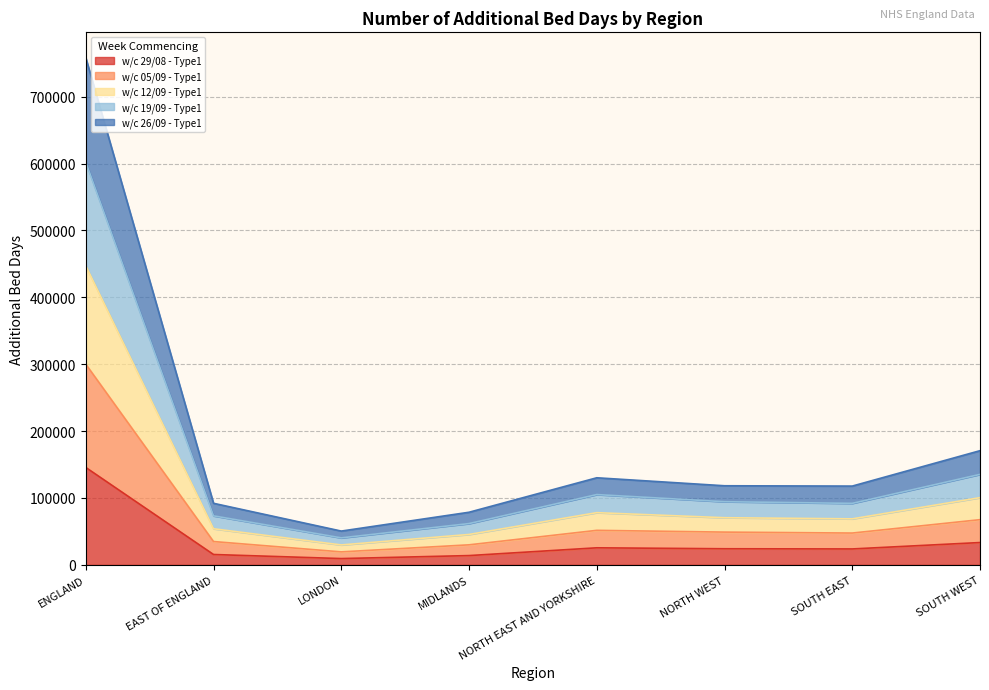

True or false: w/c 12/09 - Type1 and w/c 29/08 - Type1 intersect in this chart.

False